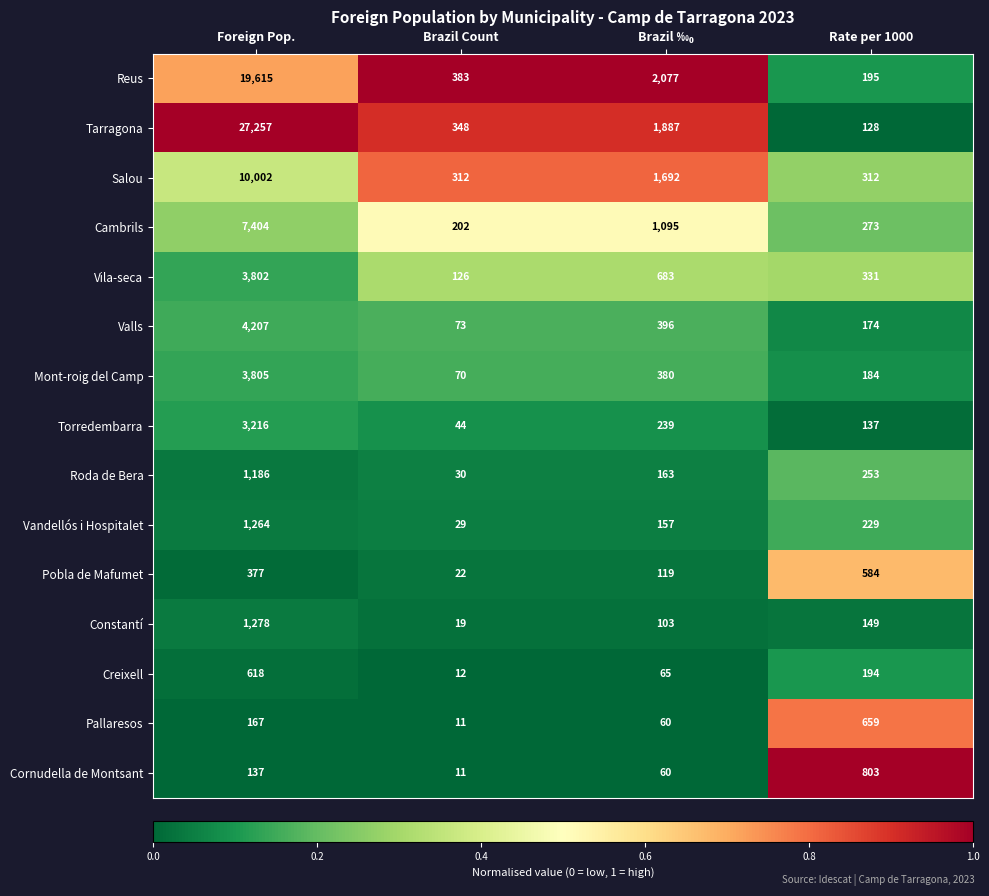

At which label is Creixell closest to 315?

Rate per 1000